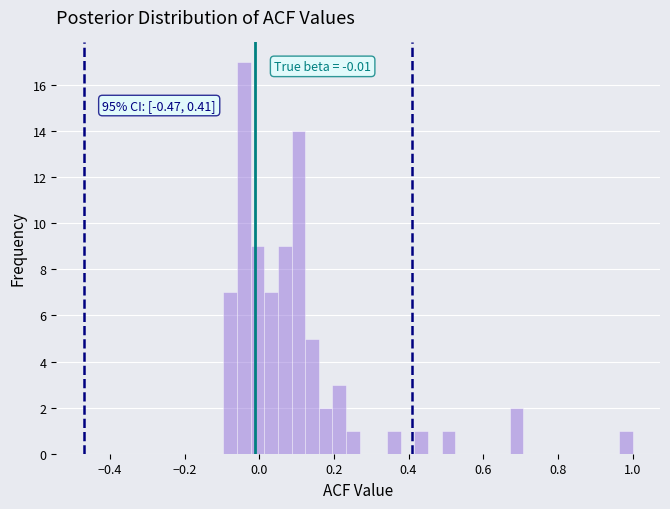

Around what value on the x-axis is the tallest bar? Give the approximate position of its centre, as read against the axis.

-0.04